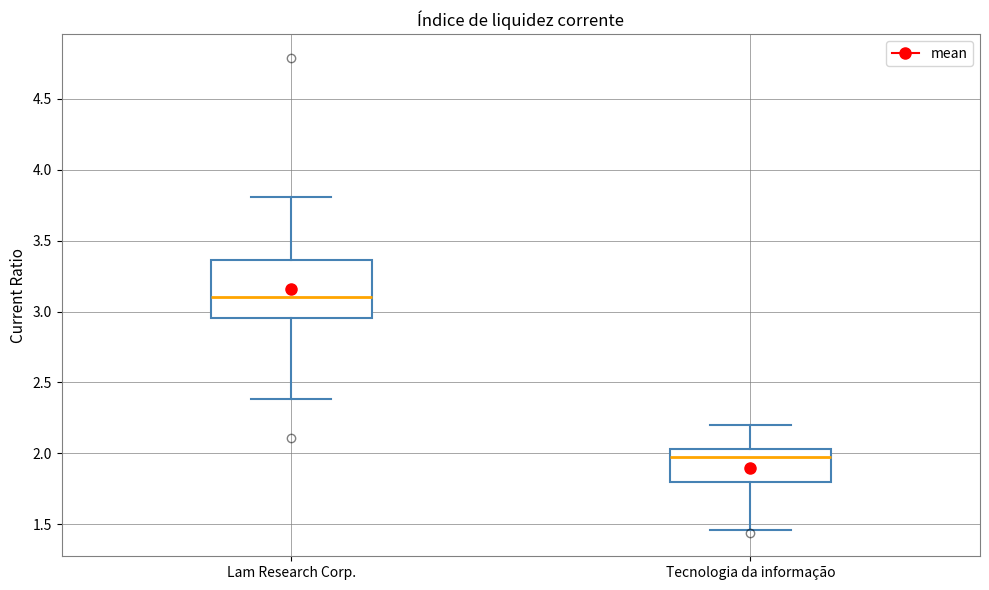

Where is the lower edge of the box for Tecnologia da informação on the y-axis? The values are not printed on the chart, so give them approximately, as read against the axis.

1.80